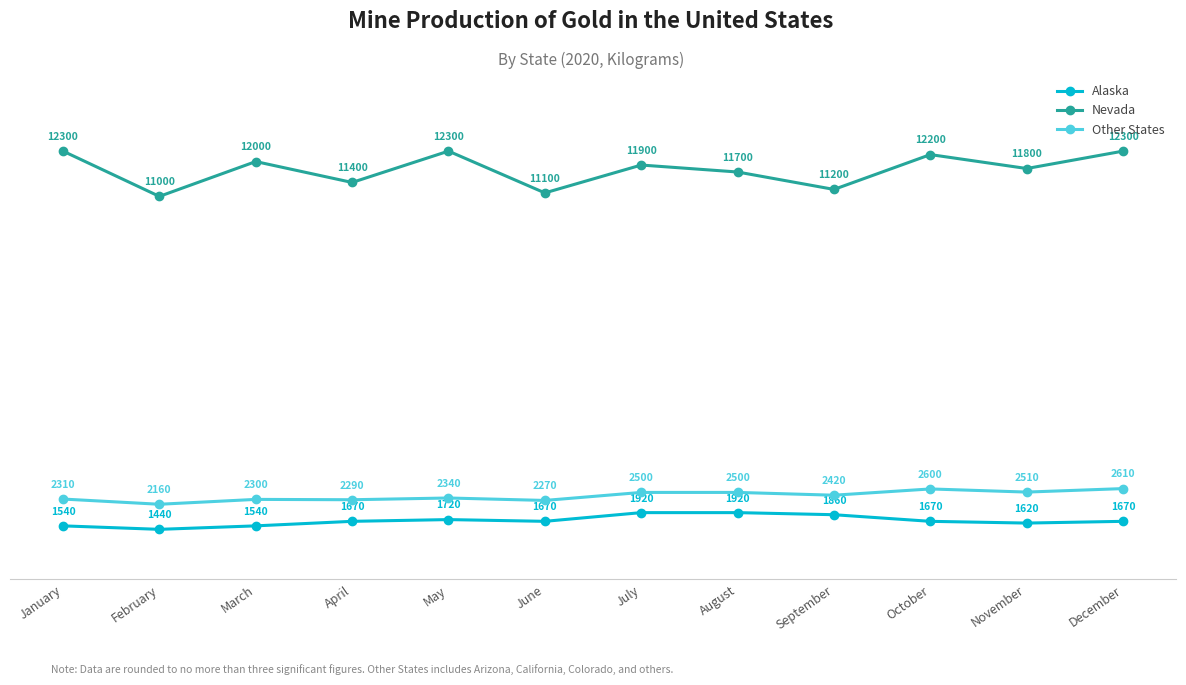

Reading left to right, transcribe all the data shown in this chart.

Alaska: 1540	1440	1540	1670	1720	1670	1920	1920	1860	1670	1620	1670
Nevada: 12300	11000	12000	11400	12300	11100	11900	11700	11200	12200	11800	12300
Other States: 2310	2160	2300	2290	2340	2270	2500	2500	2420	2600	2510	2610